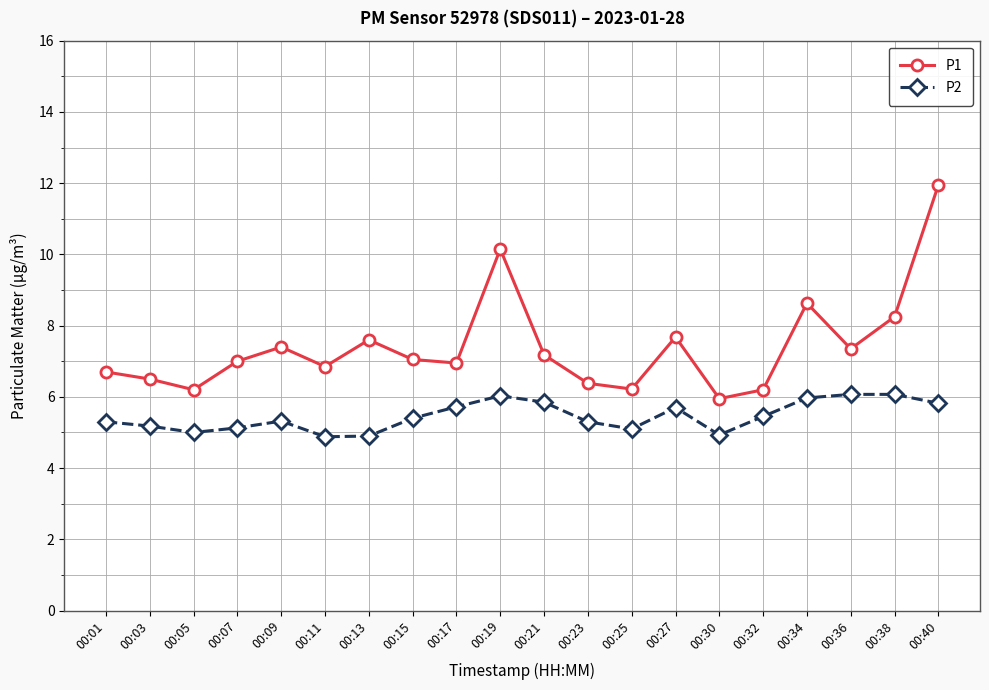

What is the sum of all P2 values?

109.1